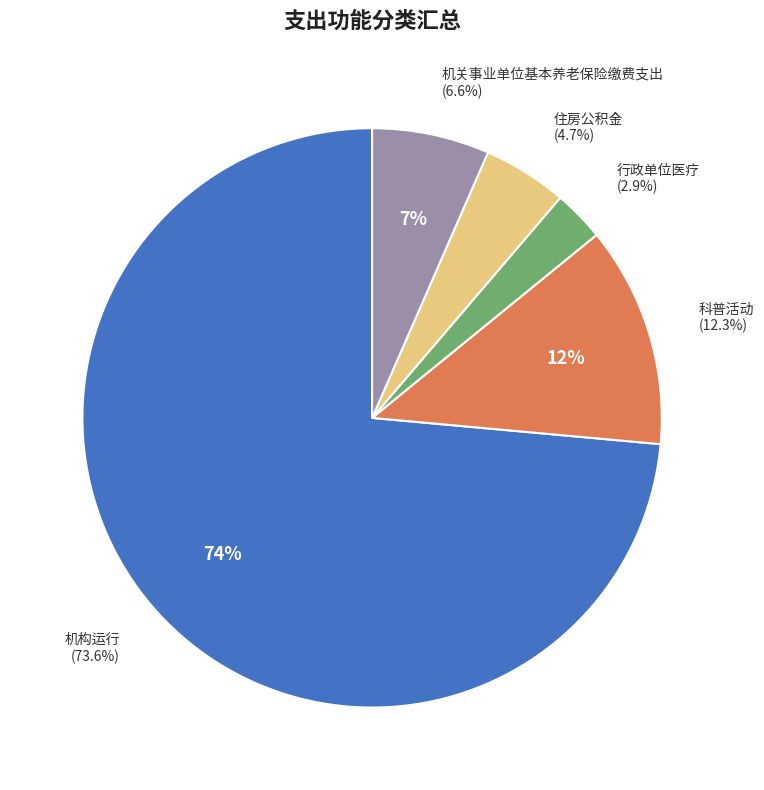

To the nearest percent, what percentage of the pie is 科普活动?

12%